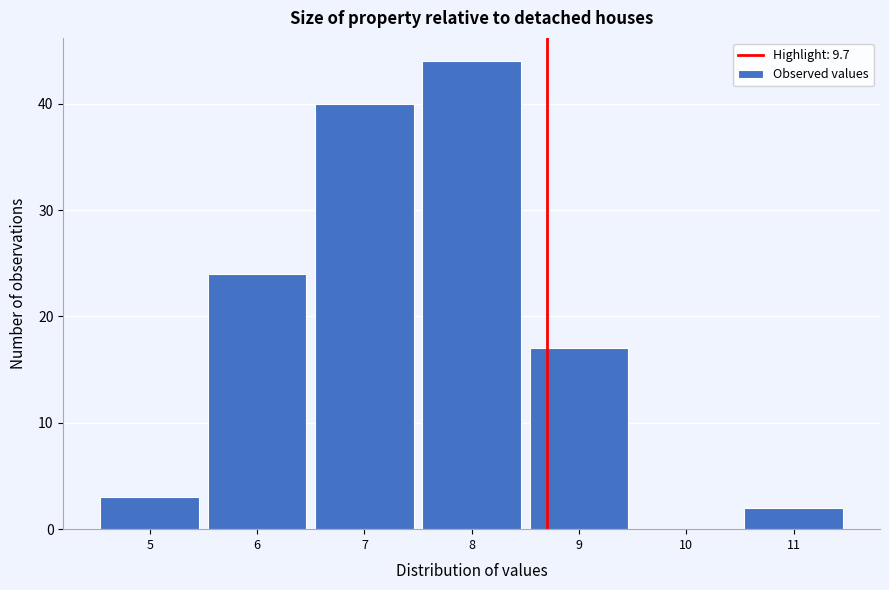

Reading left to right, list all the values displayed in this chart.

5=3	6=24	7=40	8=44	9=17	10=0	11=2